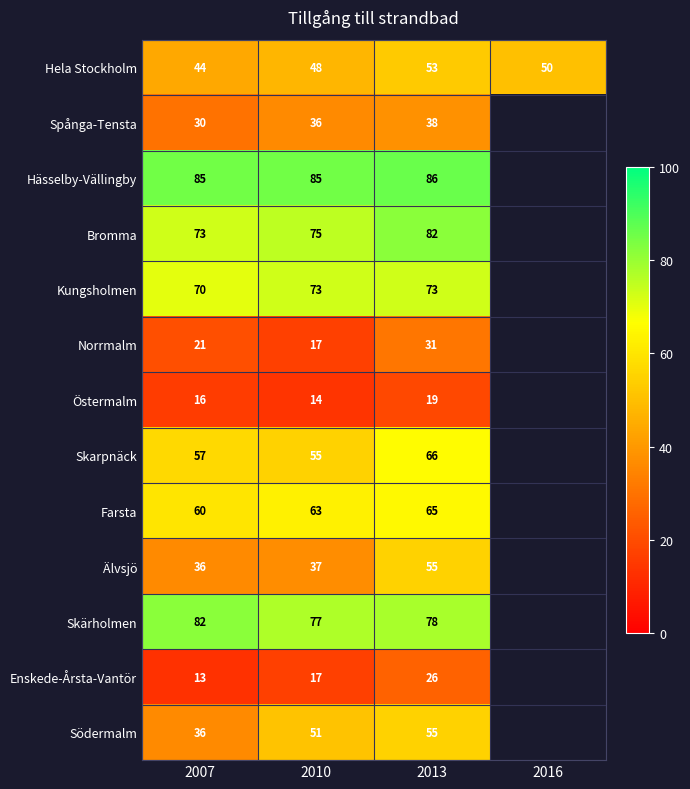

The Hela Stockholm series shows 44 at 2007. True or false?

True